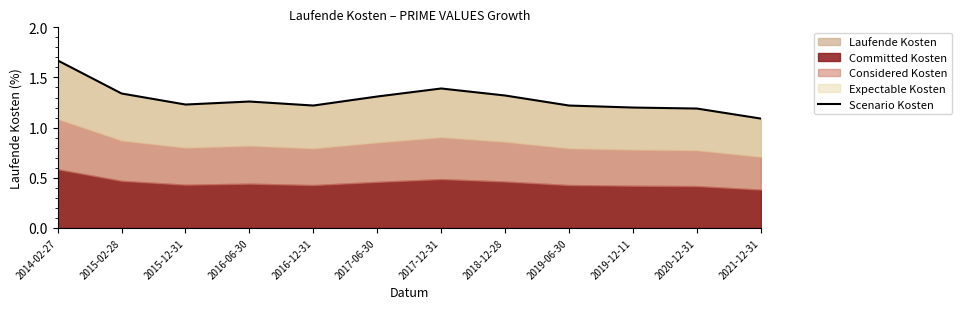

Rank the categories by value from lowest to highest.

2021-12-31, 2020-12-31, 2019-12-11, 2016-12-31, 2019-06-30, 2015-12-31, 2016-06-30, 2017-06-30, 2018-12-28, 2015-02-28, 2017-12-31, 2014-02-27